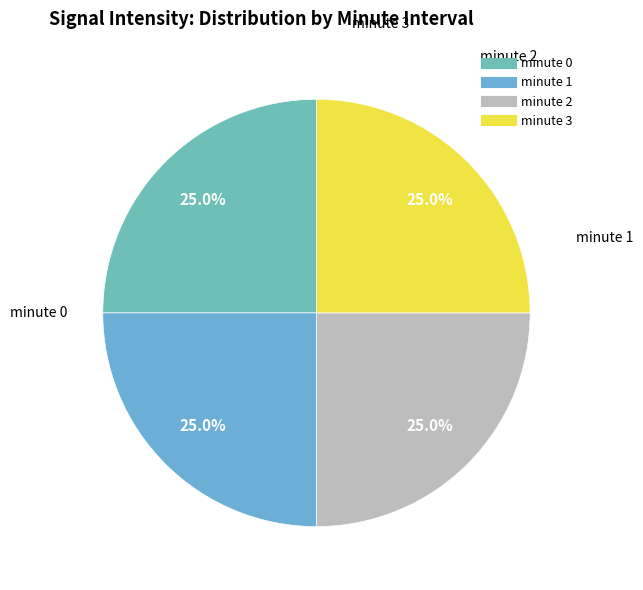

To the nearest percent, what portion does minute 0 represent?

25%